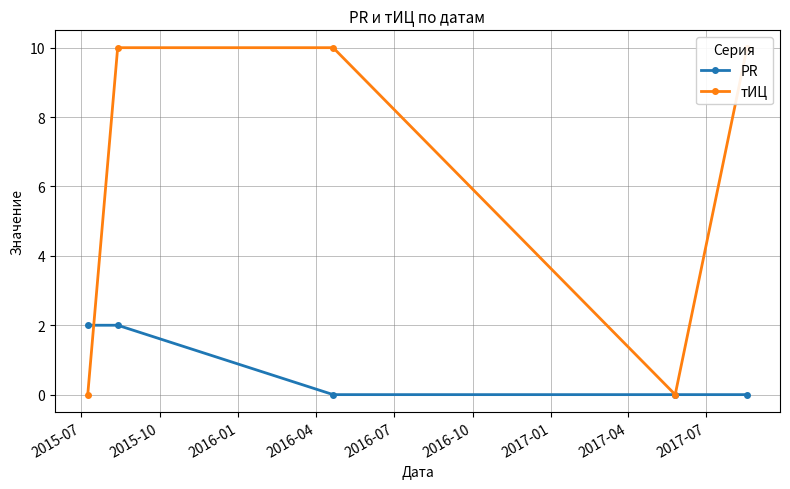

True or false: PR has more than 2 points higher than both neighbors.

False